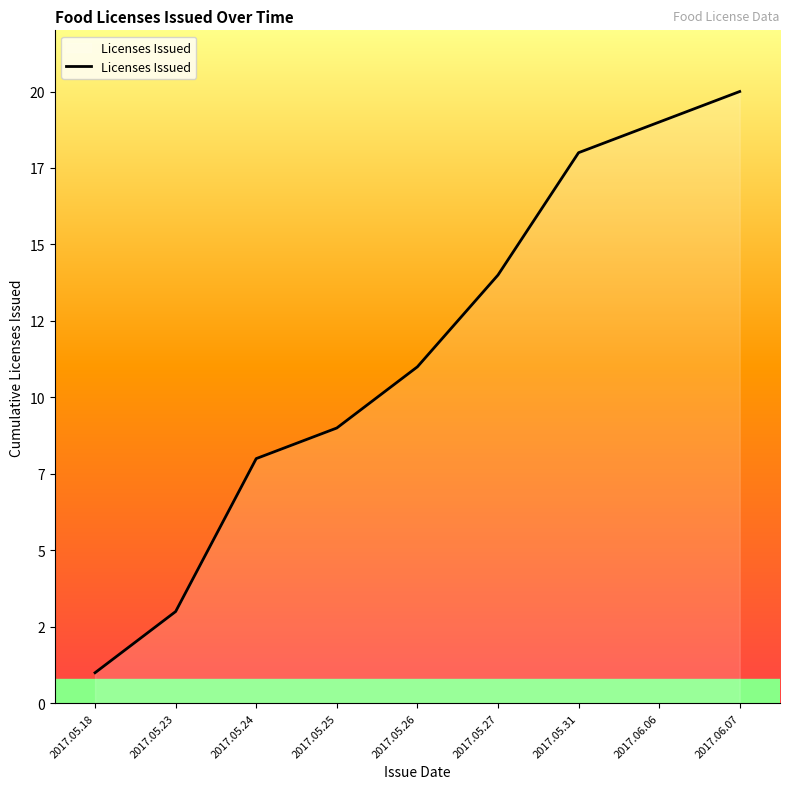

Does the chart have visible grid lines?

No